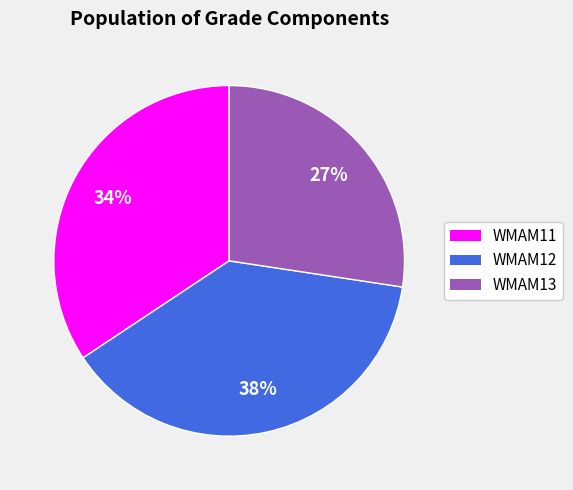

Does WMAM12 account for over 50% of the chart?

No